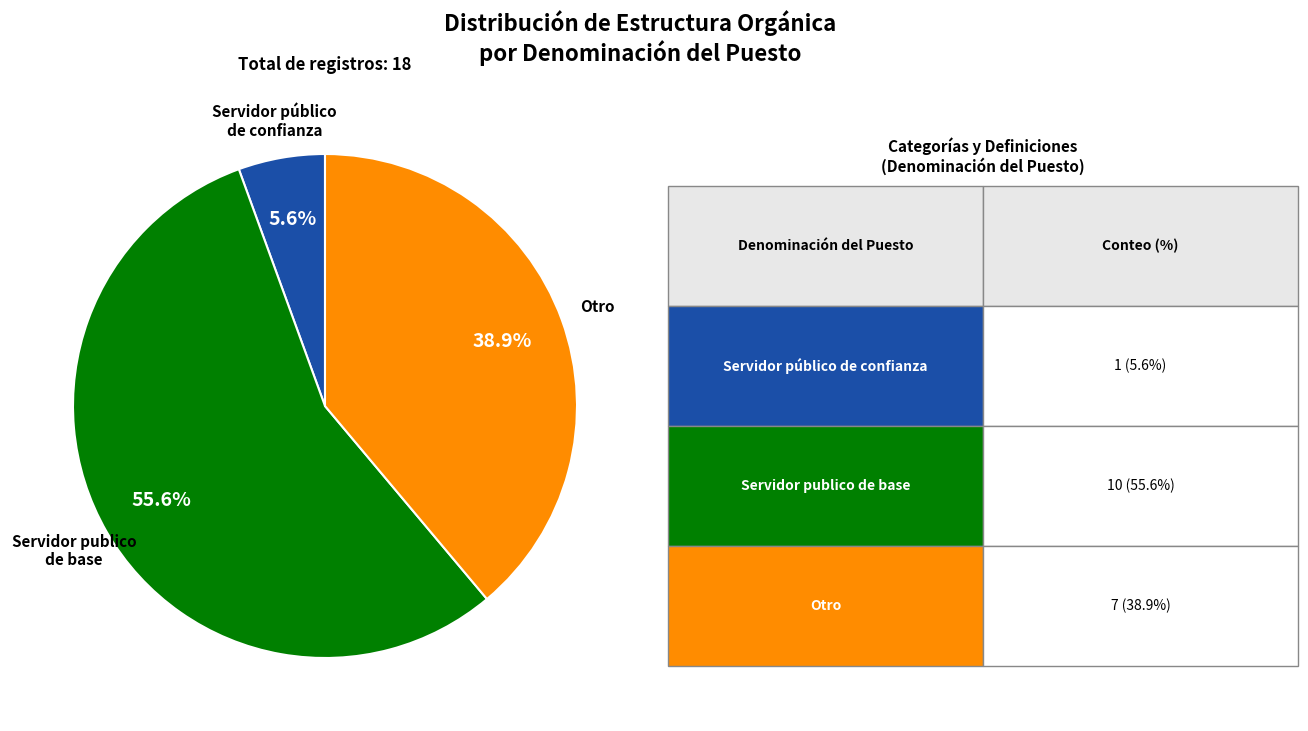

The Servidor publico de base slice represents 16% of the pie. True or false?

False